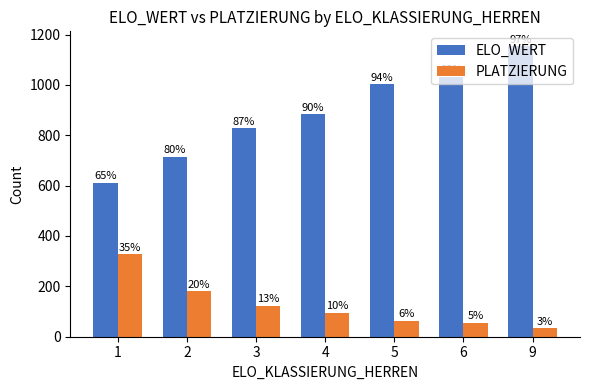

How many groups of bars are there?

7